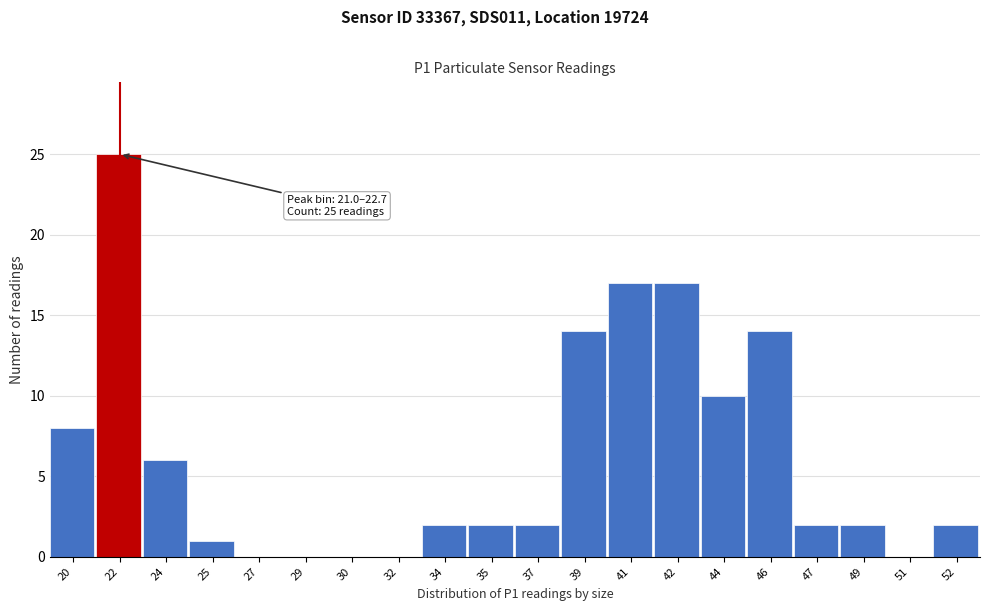

Reading left to right, transcribe all the data shown in this chart.

20=8	22=25	24=6	25=1	27=0	29=0	30=0	32=0	34=2	35=2	37=2	39=14	41=17	42=17	44=10	46=14	47=2	49=2	51=0	52=2